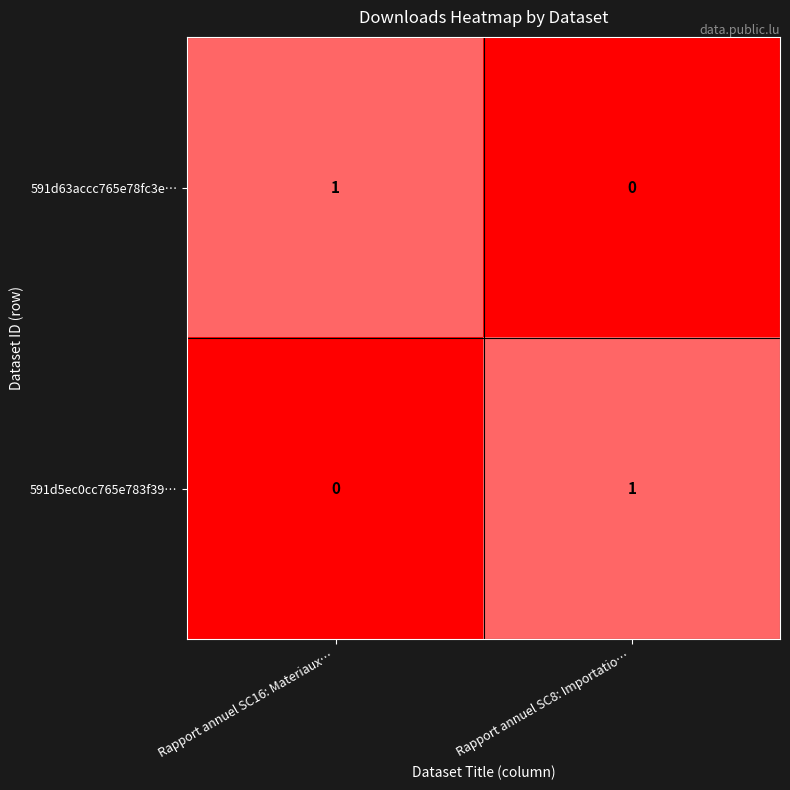

At Rapport annuel SC16: Materiaux…, list the series in order from smallest to largest.

591d5ec0cc765e783f39…, 591d63accc765e78fc3e…